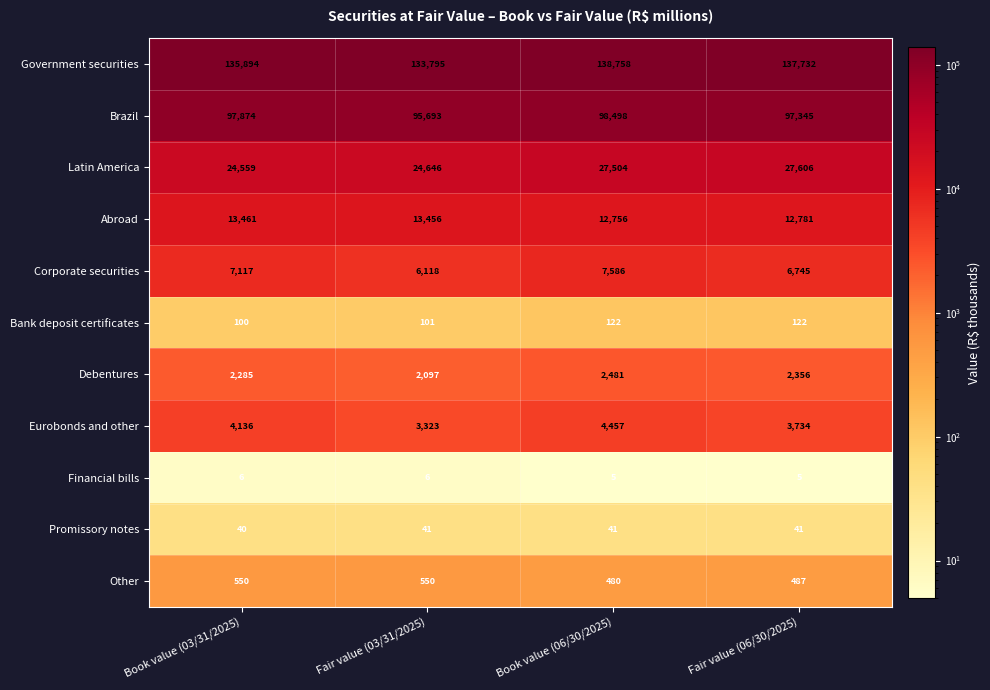

The value of Promissory notes at Book value (06/30/2025) is 25. True or false?

False